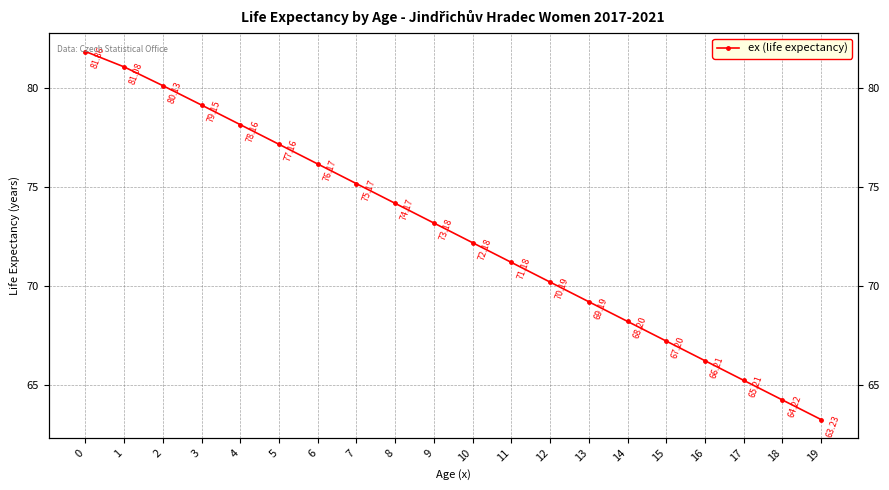

True or false: the data shows 95.8 at 10.

False